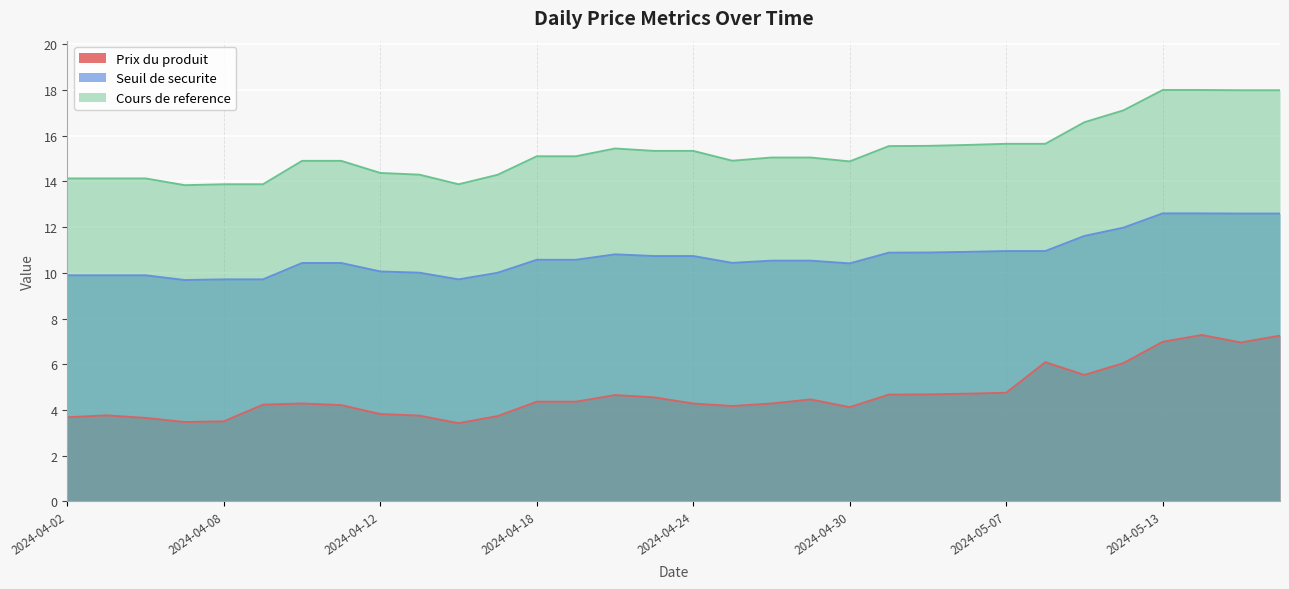

True or false: Seuil de securite and Prix du produit cross at least once.

False